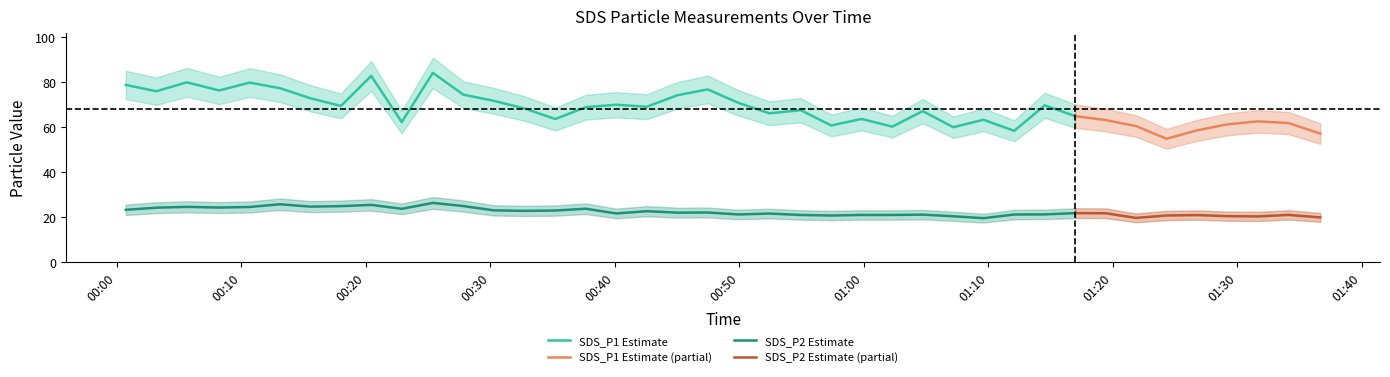

Where does the SDS_P1 series first go above 68?

2021/01/19 00:00:43